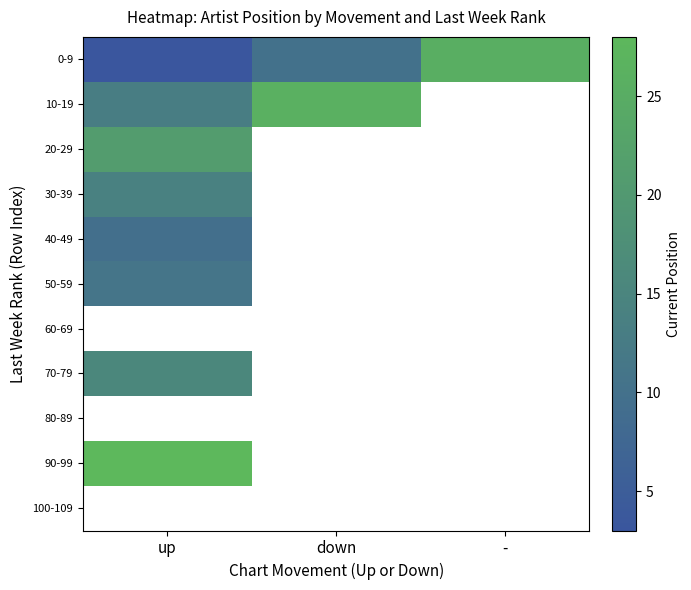

Which has a higher value, up or down?

down